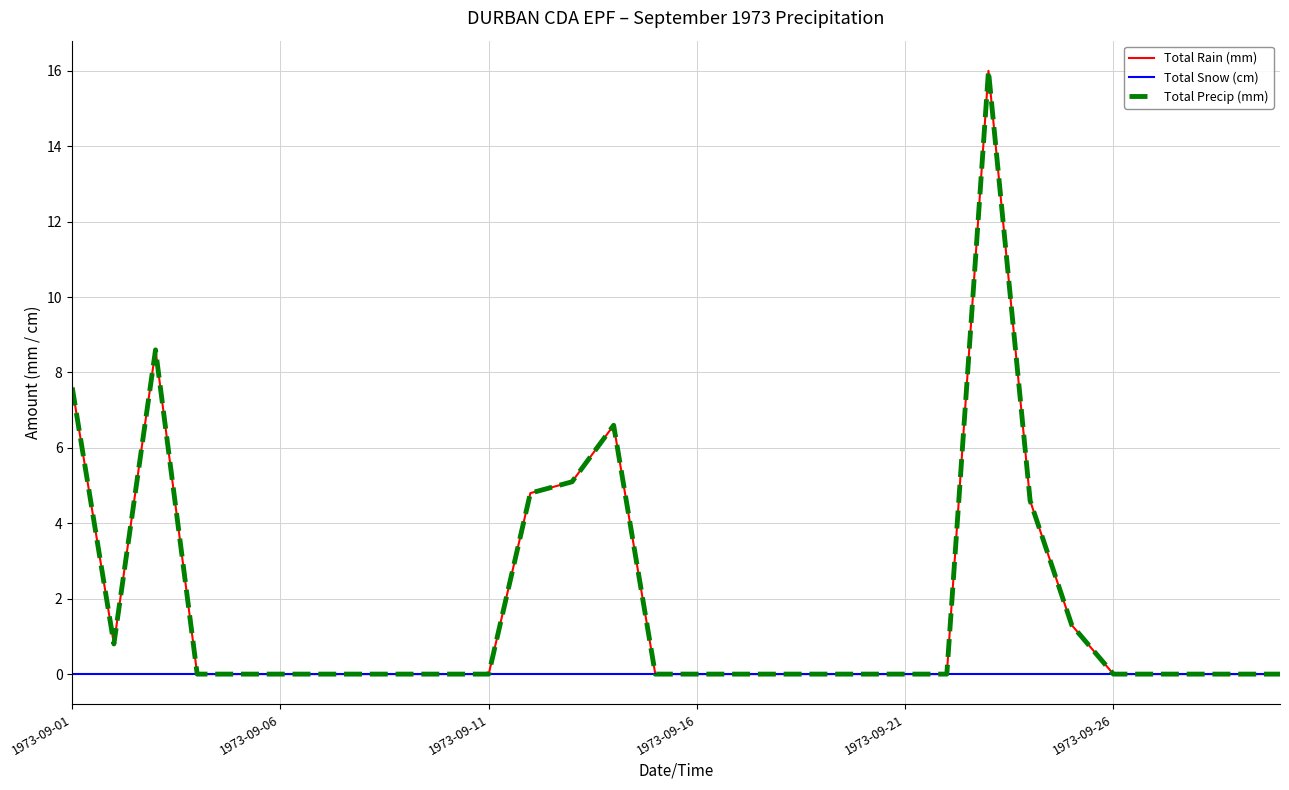

What is the highest value of the Total Precip (mm) series?

16.0